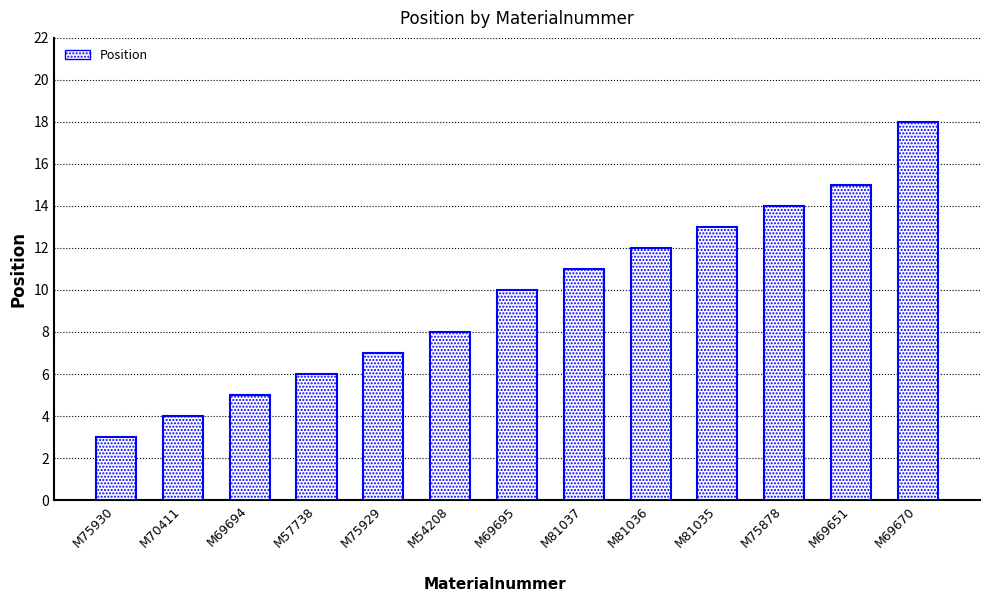

How many values are below 10?

6